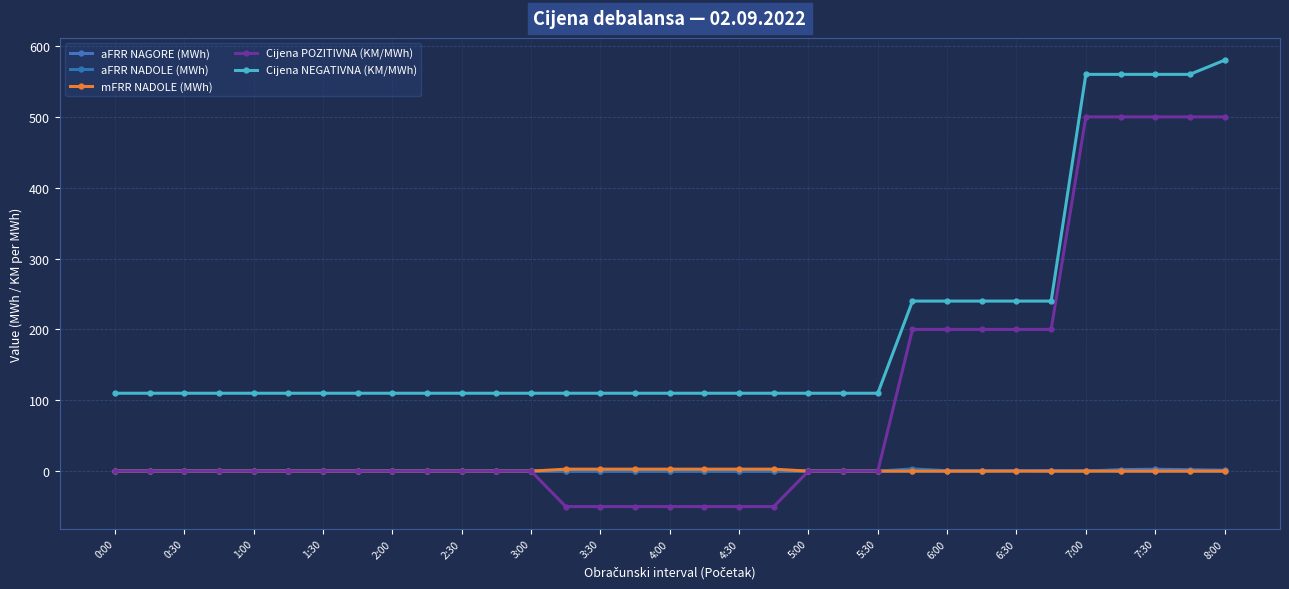

In aFRR NADOLE (MWh), how many points are higher than both neighbors (excluding endpoints)?

3